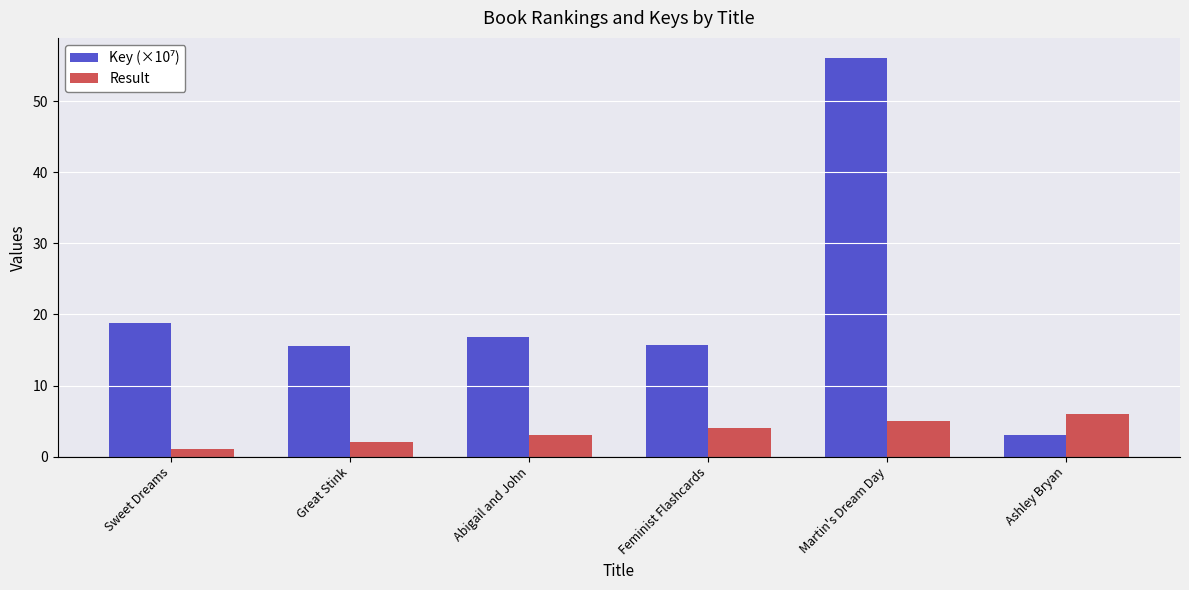

Which label corresponds to the smallest value in the chart?

Sweet Dreams